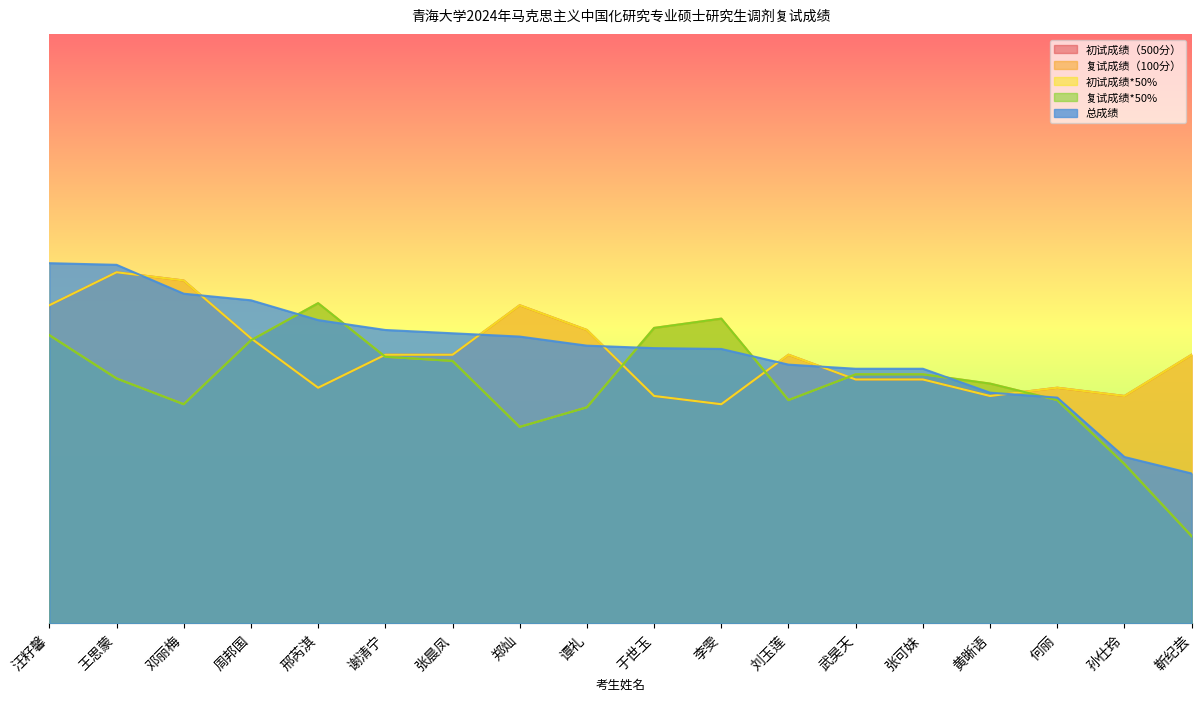

What is the sum of all 初试成绩（500分） values?

2137.7